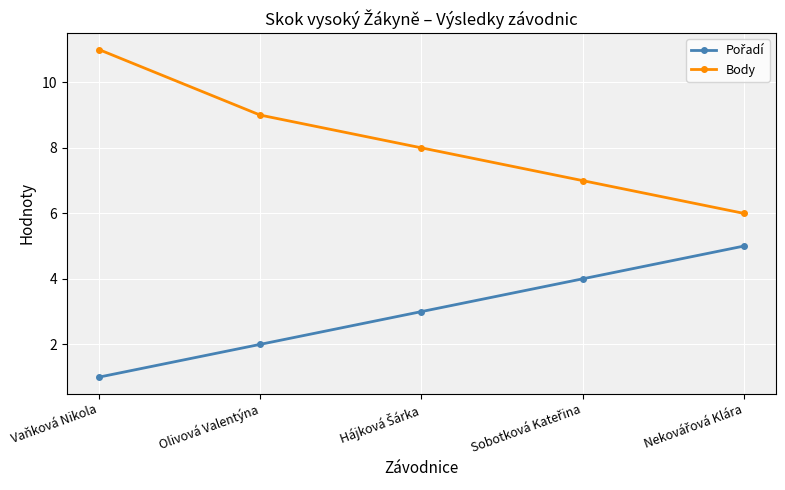

What is the average value of the Body series?

8